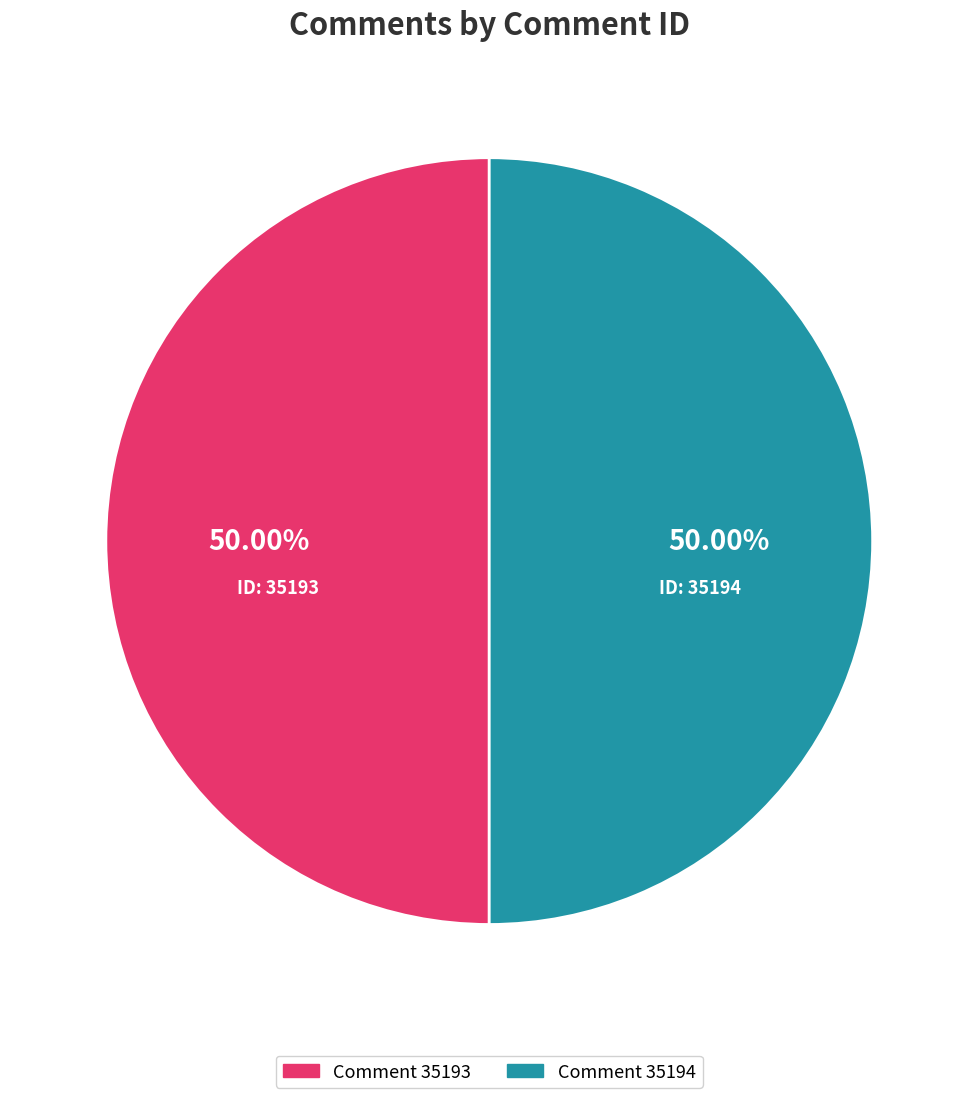

What is the ratio of the value at Comment 35193 to the value at Comment 35194?

1.0